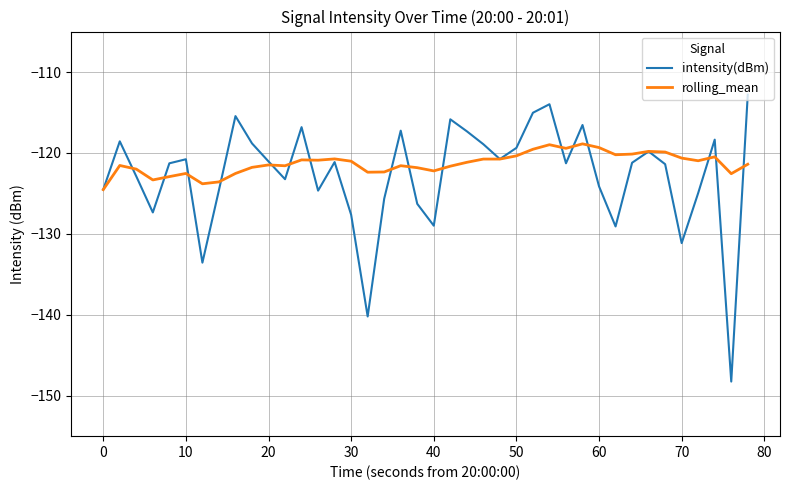

What is the difference between the maximum and minimum values in the rolling_mean series?

5.7